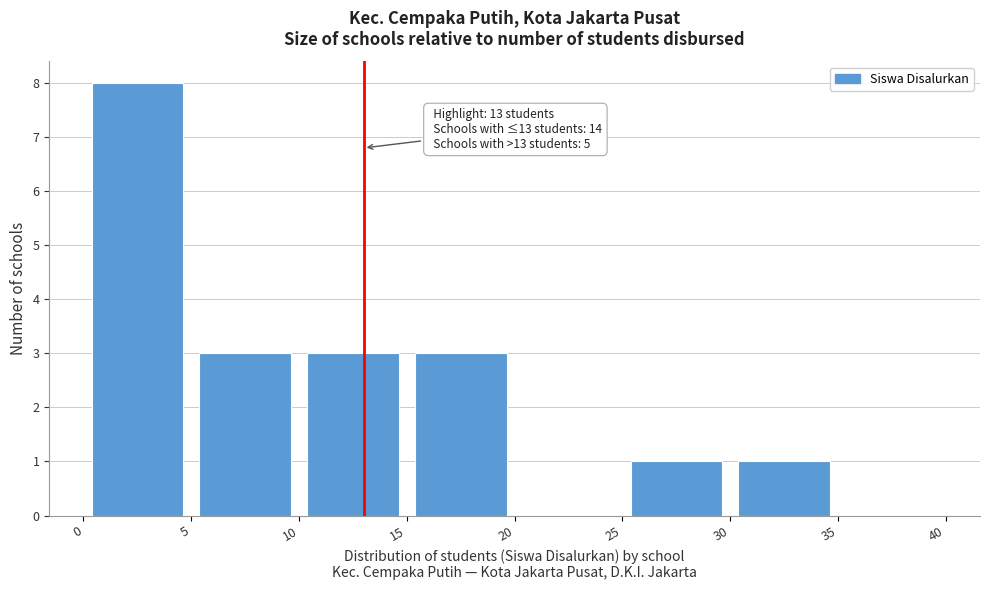

Over which range of the x-axis is the bar tallest?

0 to 5